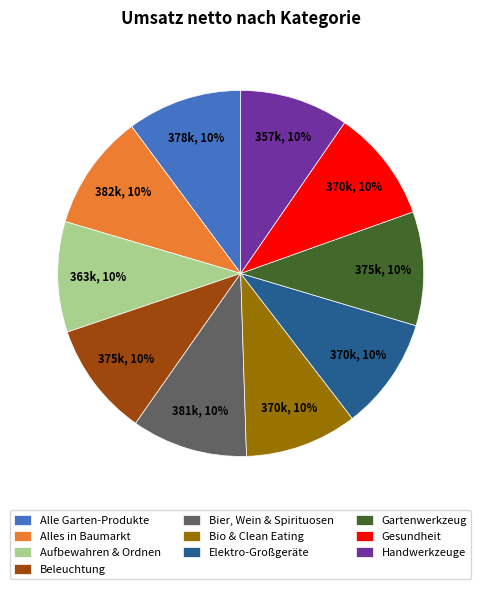

What is the ratio of the value at Bier, Wein & Spirituosen to the value at Beleuchtung?

1.0